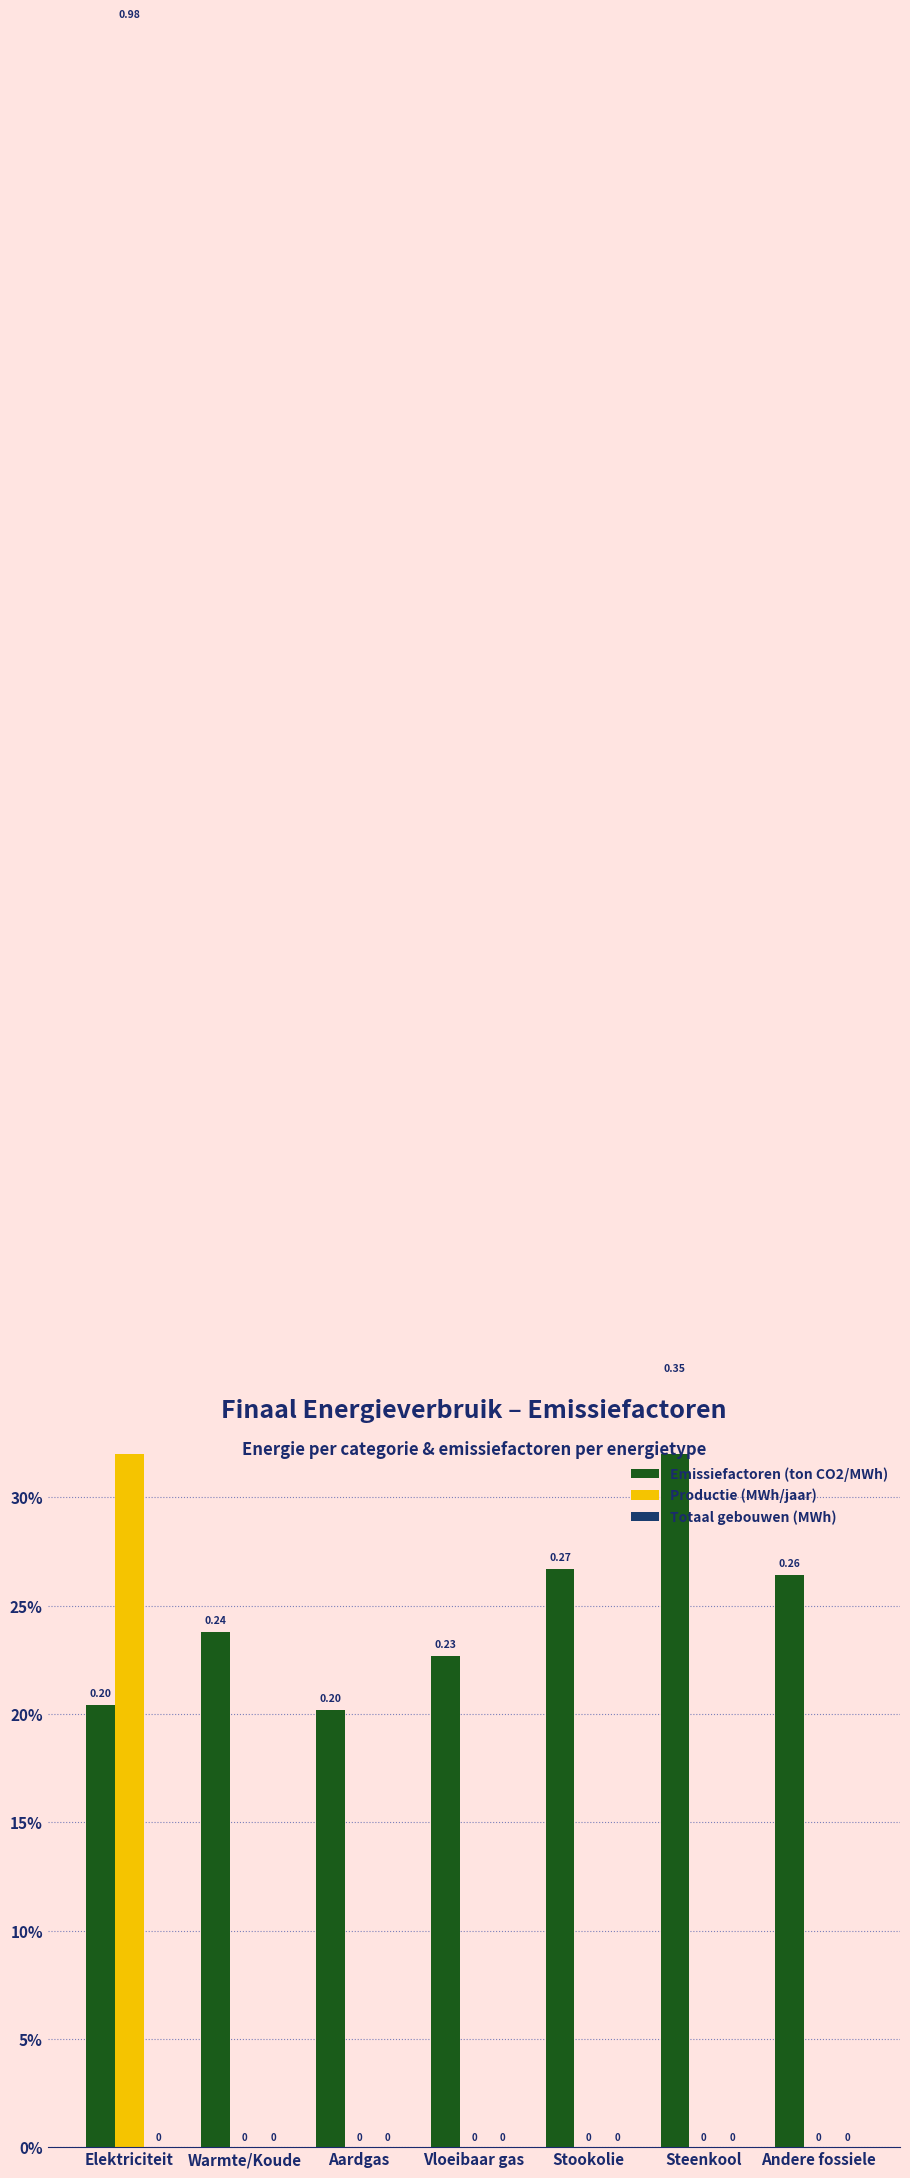

What is the label of the 6th bar from the right?

Warmte/Koude